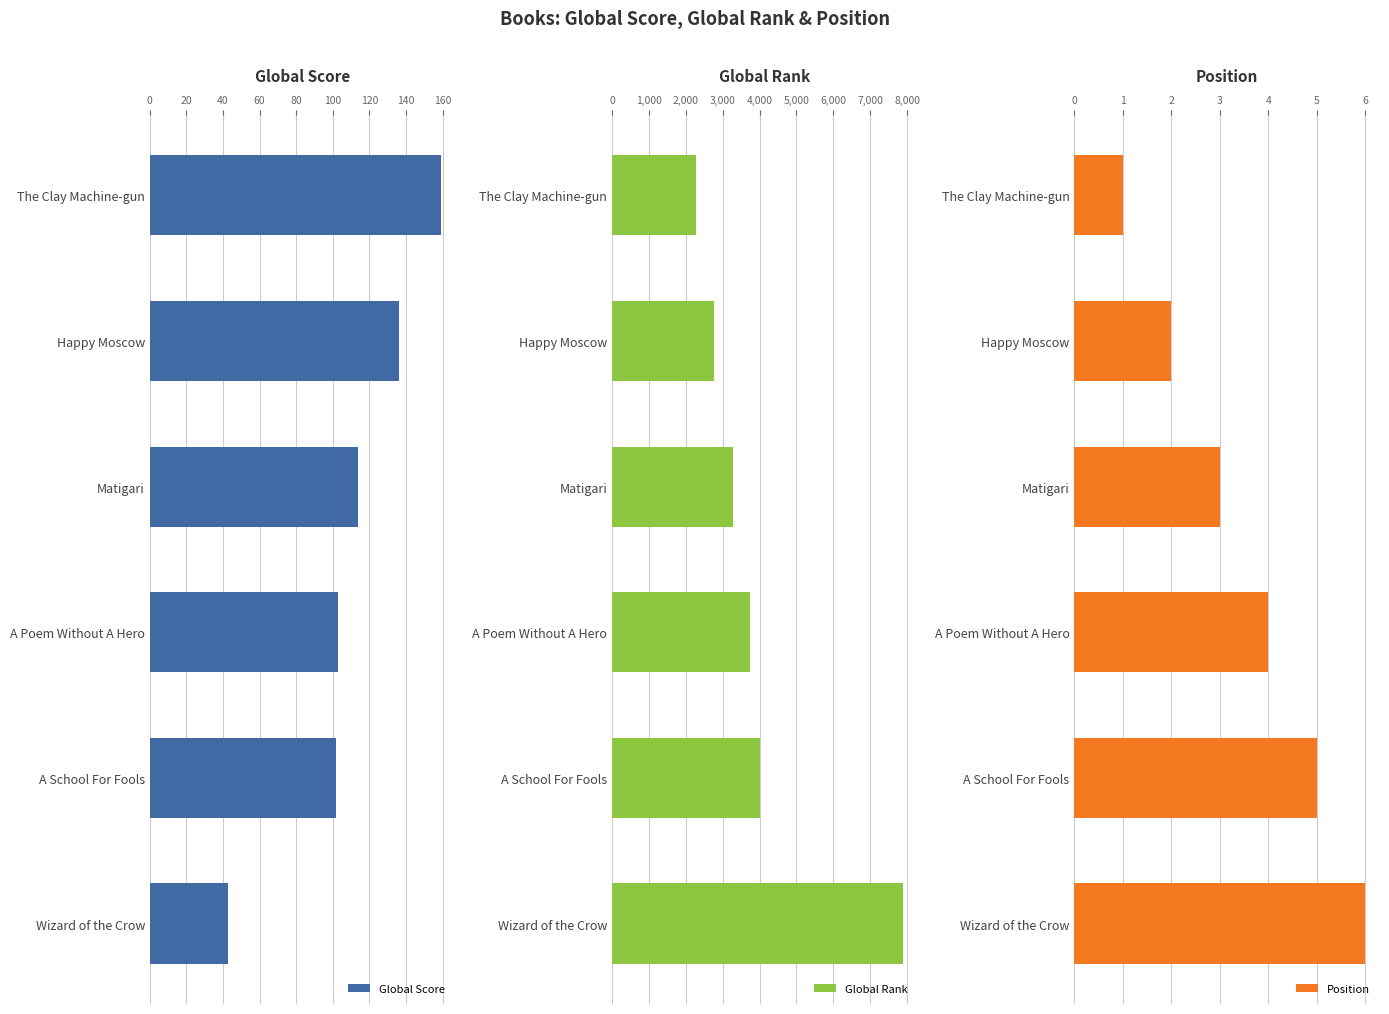

True or false: Global Score has a value of 183 at A School For Fools.

False